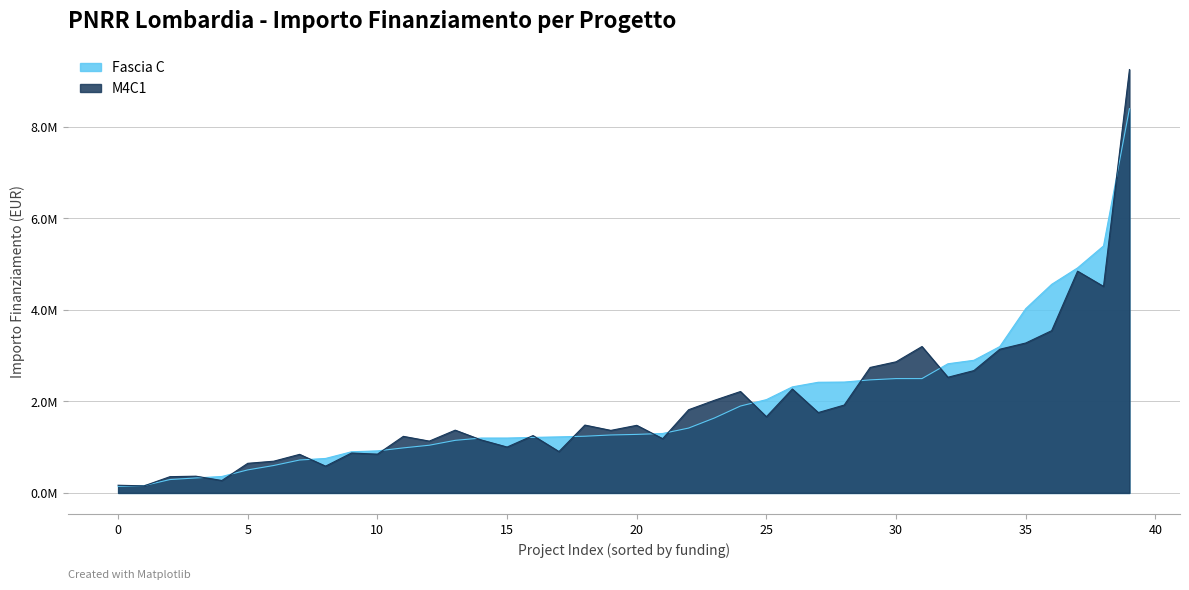

True or false: Fascia C and M4C1 intersect in this chart.

True